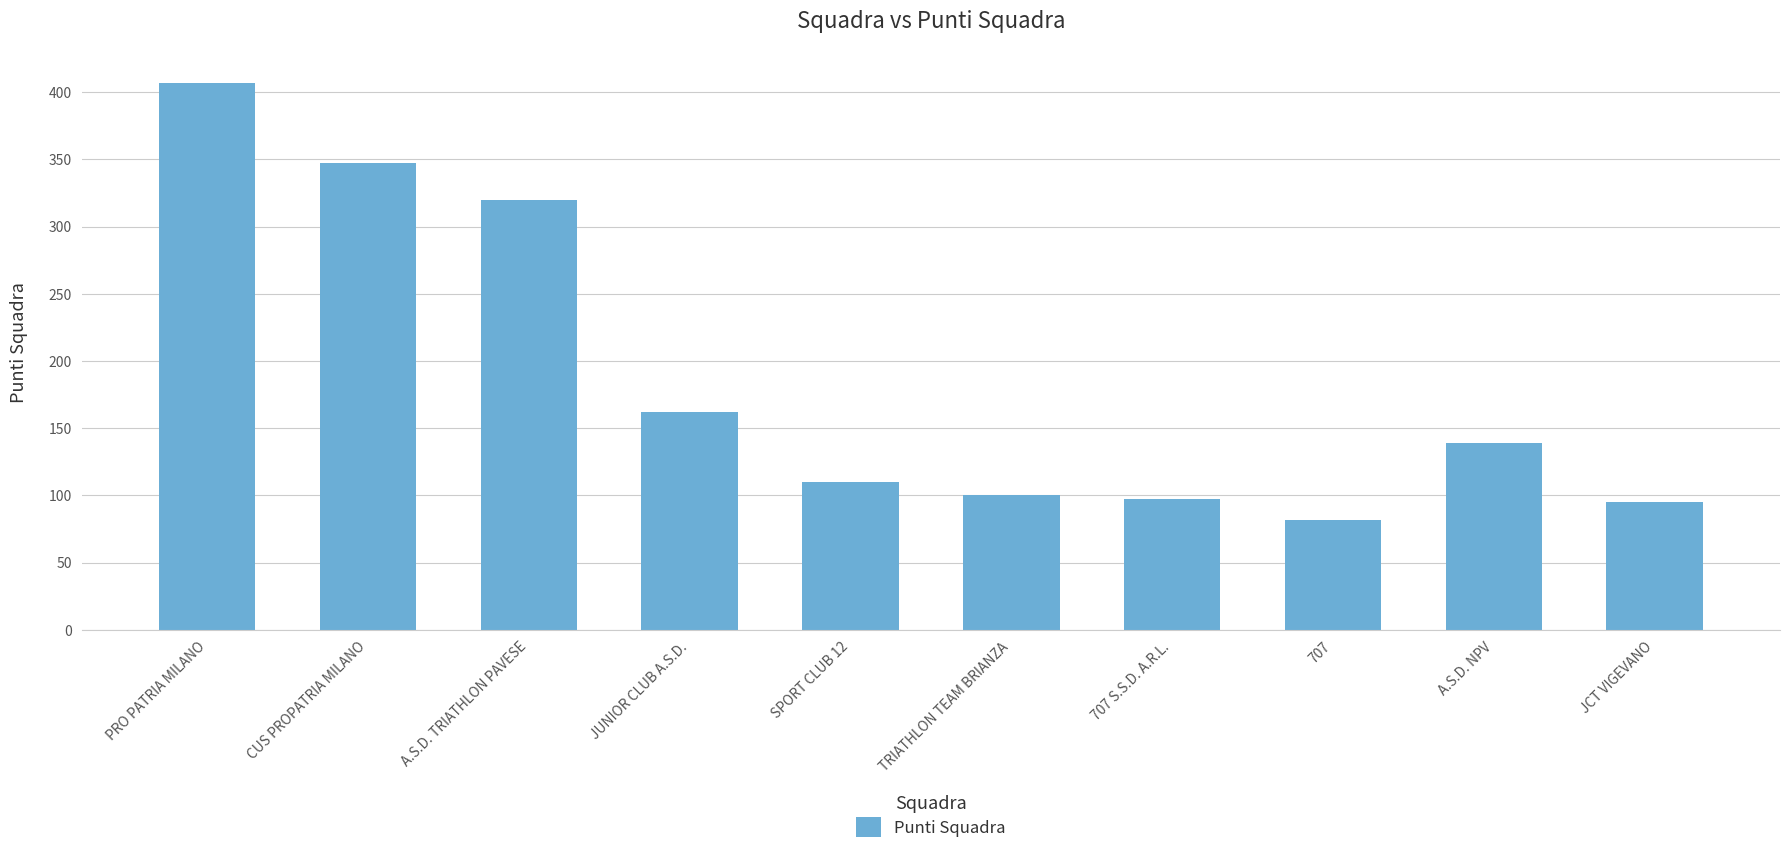

What is the maximum value shown in the chart?

407